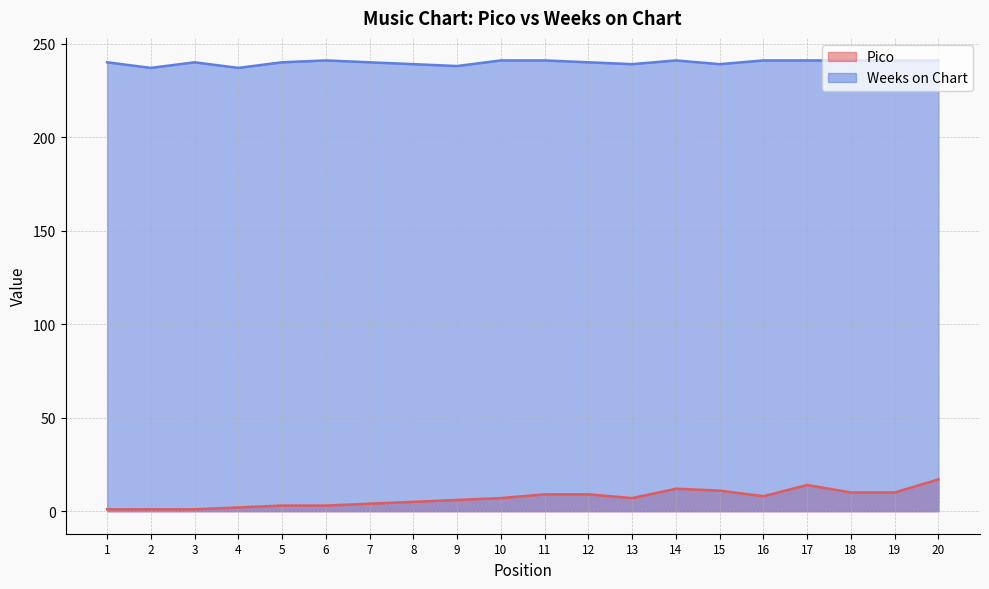

Does the chart display data point markers on the line(s)?

No